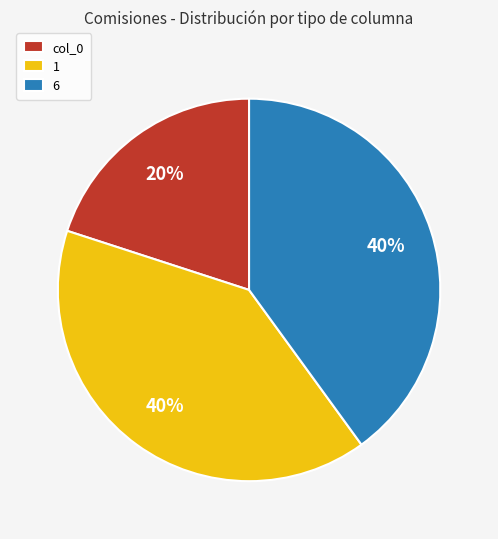

To the nearest percent, what is the difference between the col_0 and 6 slice percentages?

20%